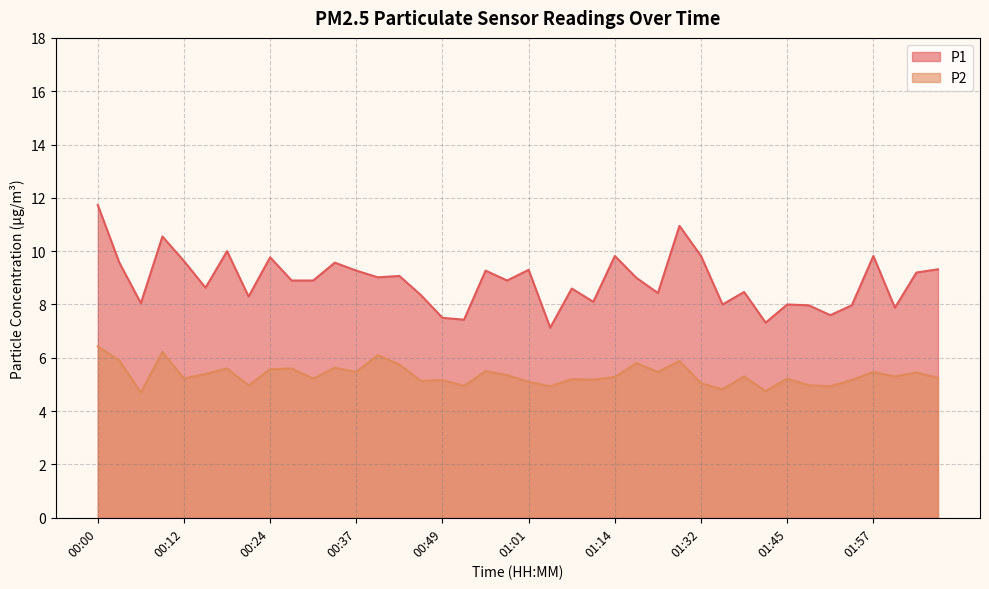

Count the number of data series in this chart.

2